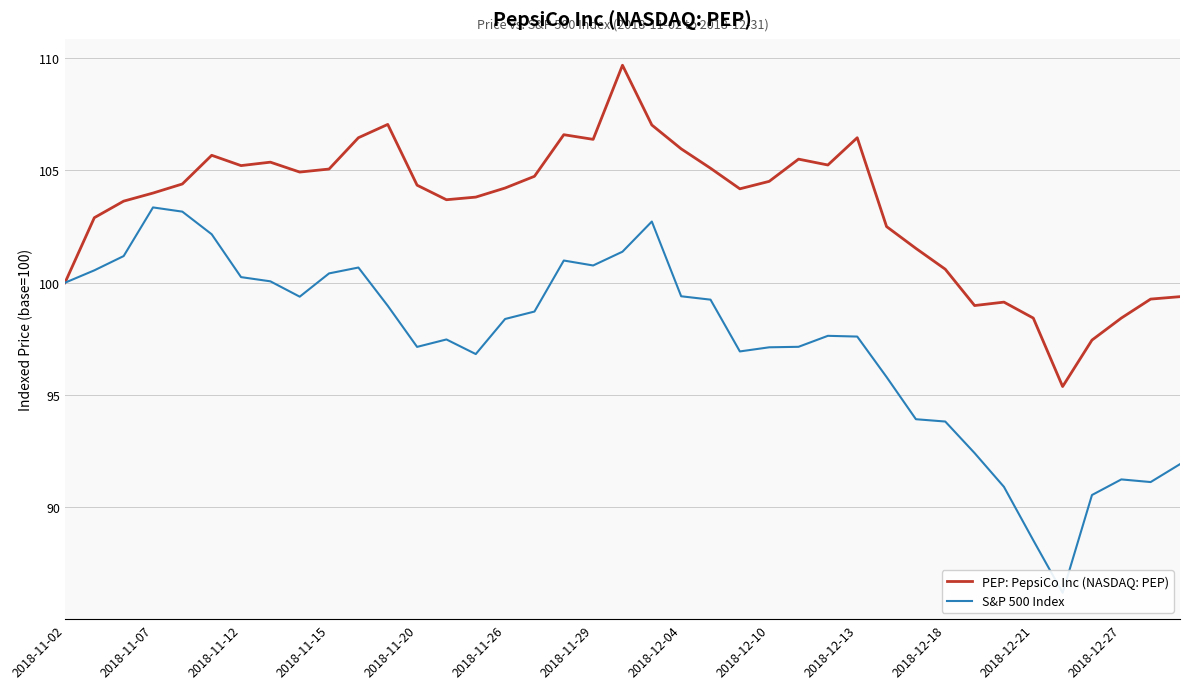

What is the highest value of the PEP: PepsiCo Inc (NASDAQ: PEP) series?

109.7